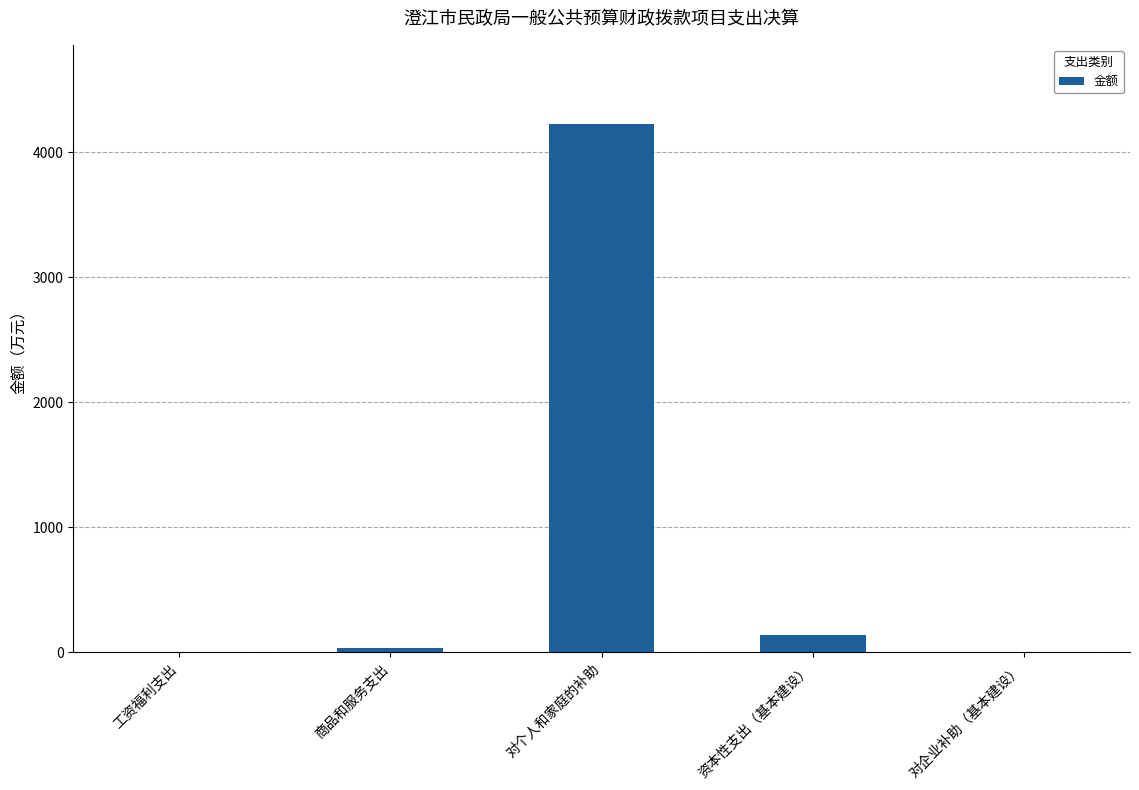

Are the bars grouped side by side (vs. stacked)?

No